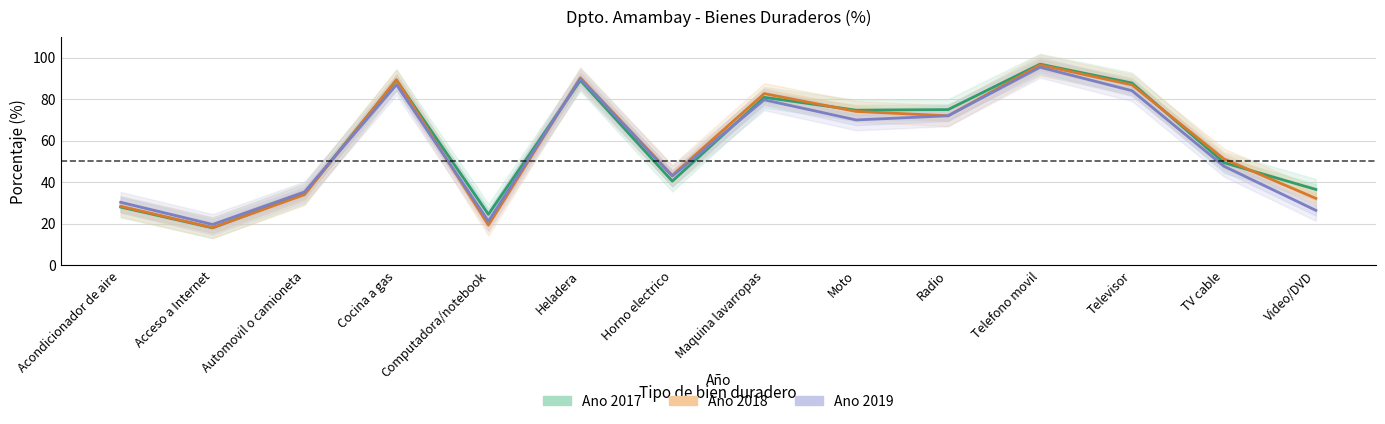

True or false: Ano 2018 has a value of 49.9 at Automovil o camioneta.

False